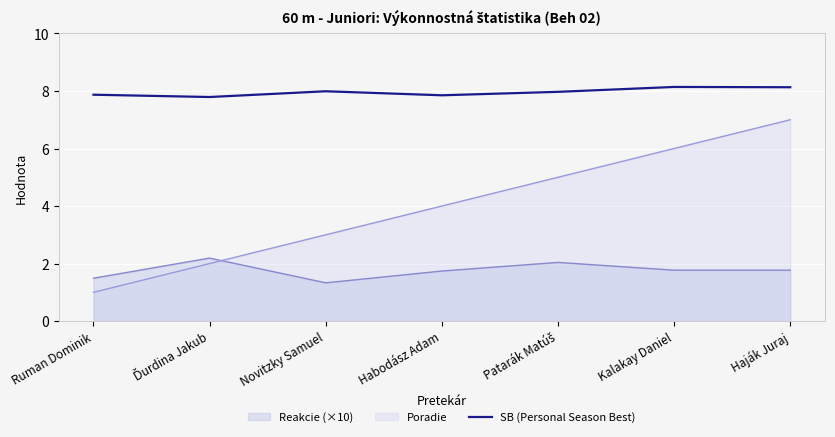

True or false: Poradie and Reakcie (×10) intersect in this chart.

True